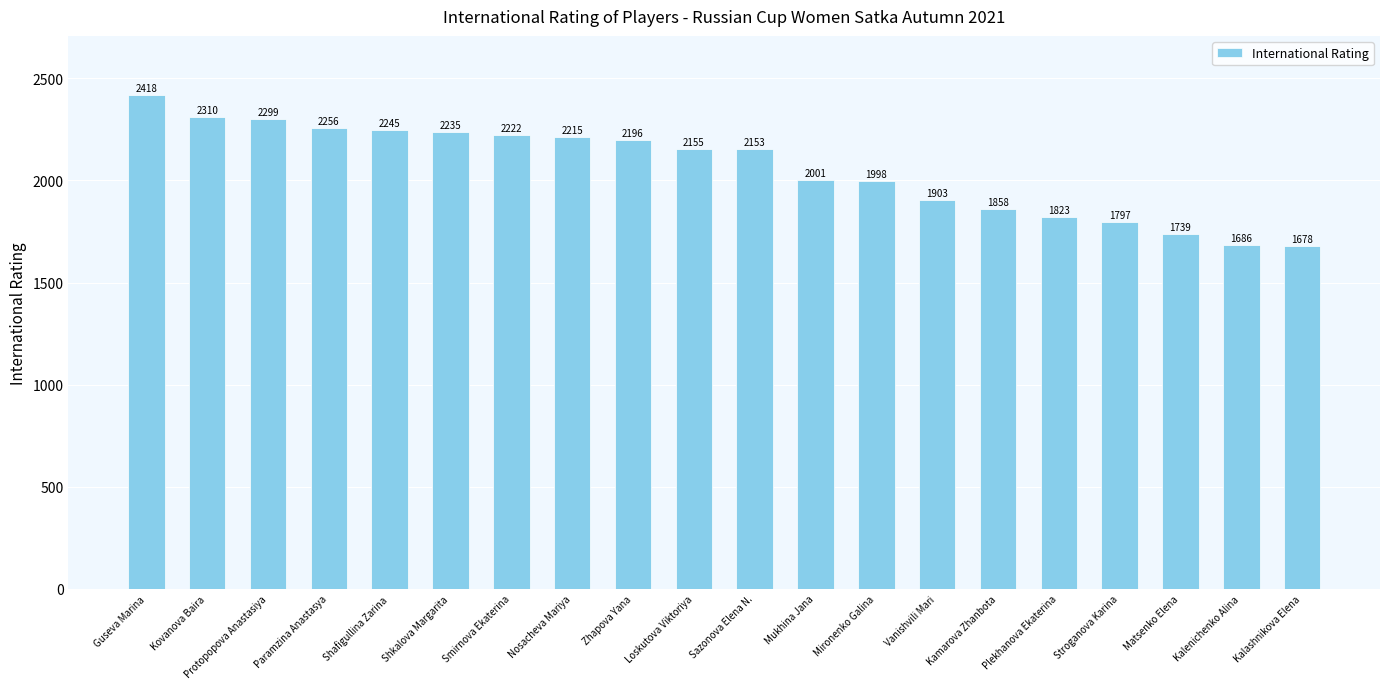

Is it true that the value at Kamarova Zhanbota is 2632?

False